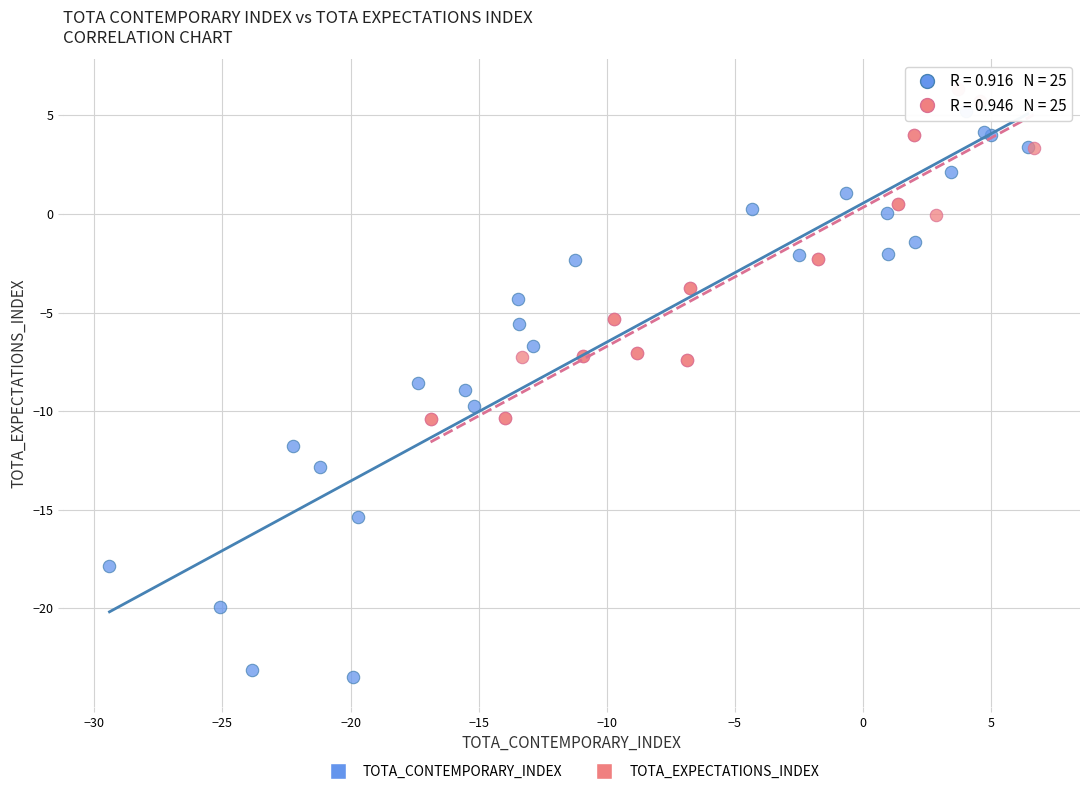

Which series has the largest Y range (max minus min)?

TOTA_CONTEMPORARY_INDEX